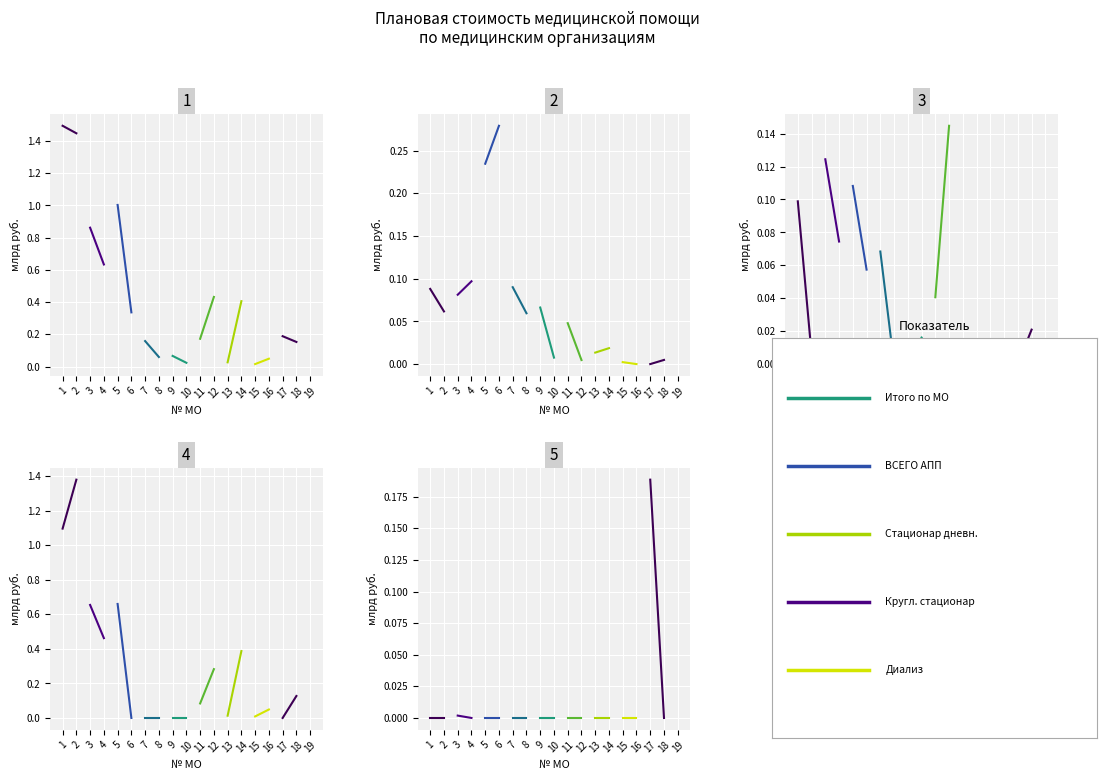

The value of Стационар дневного at 2 is 0.0. True or false?

True